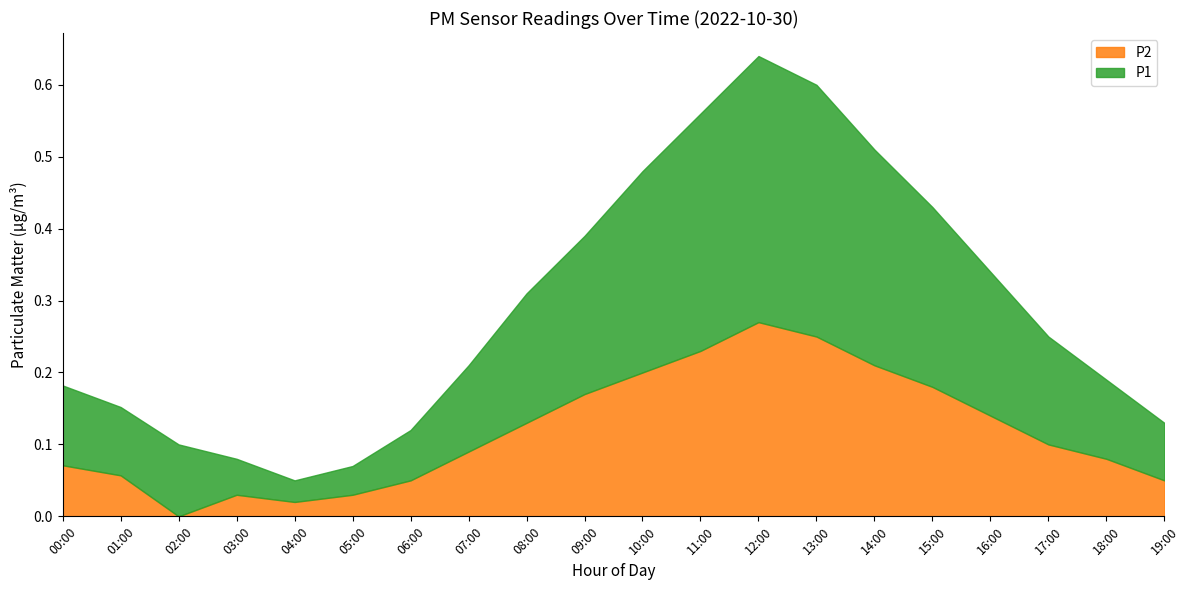

How many lines are shown in the chart?

2